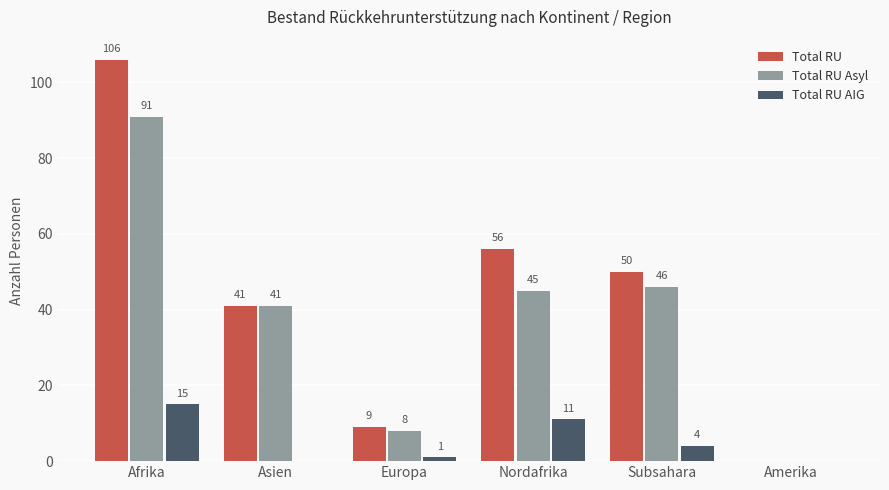

What is the sum of the Total RU AIG values at Subsahara and Afrika?

19